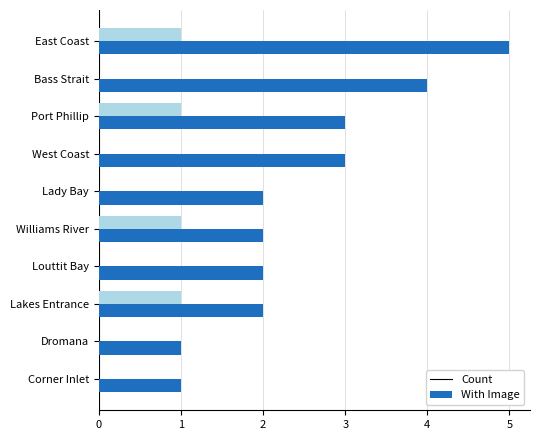

How many categories are shown in the chart?

10